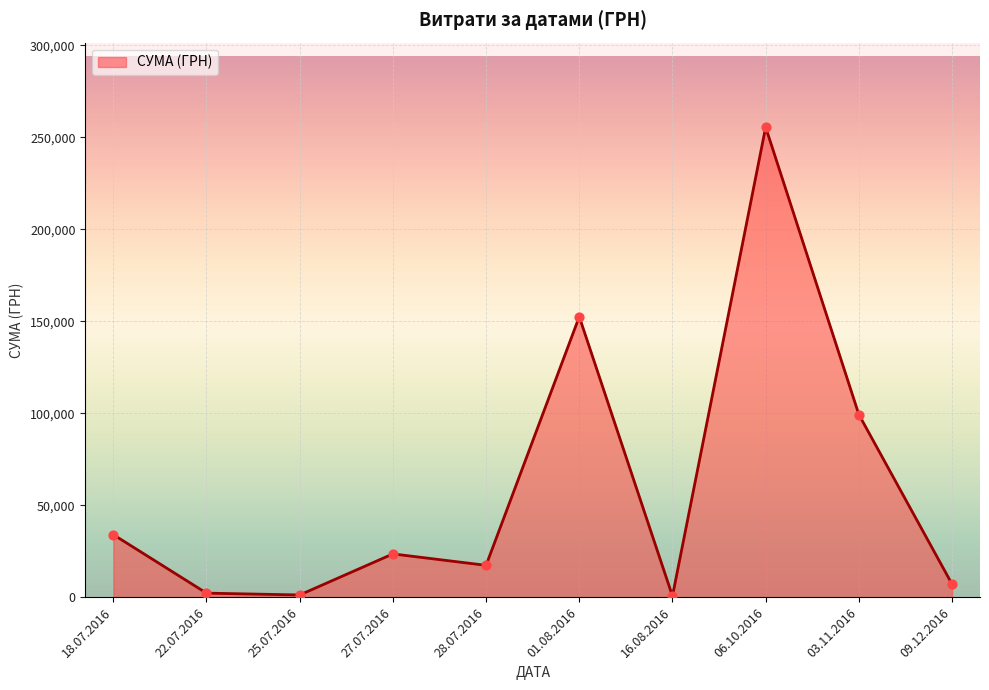

What is the ratio of the value at 27.07.2016 to the value at 25.07.2016?

19.7